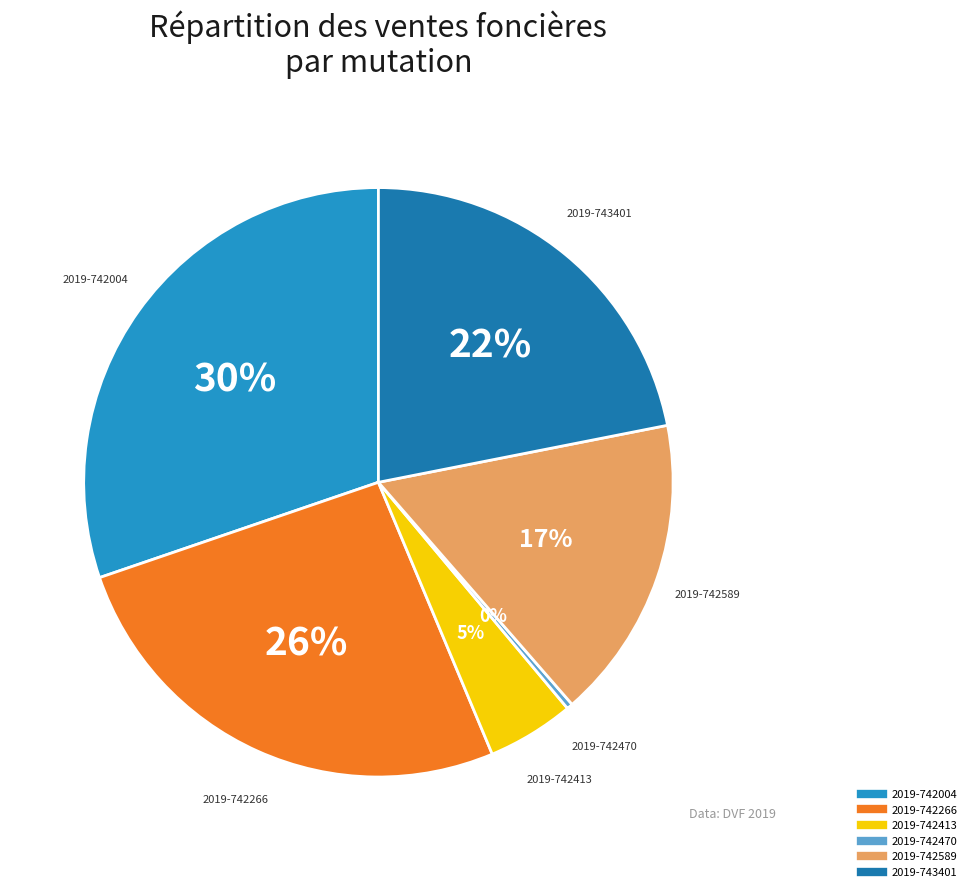

What percentage is the 2019-742266 slice, to the nearest percent?

26%